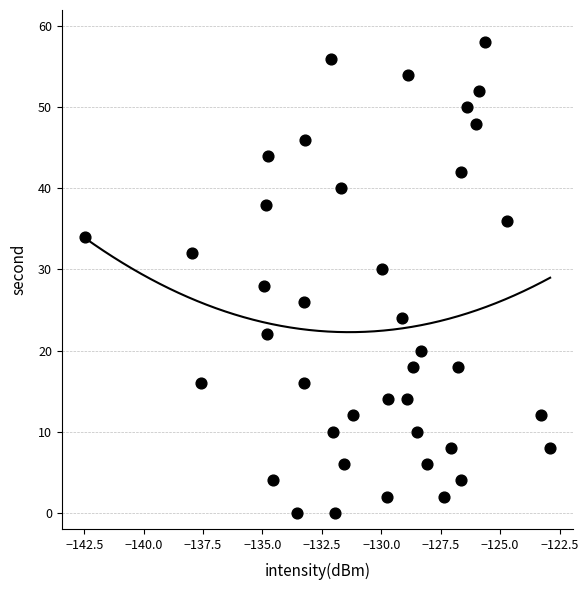

What is the range of Y values (max minus min)?

58